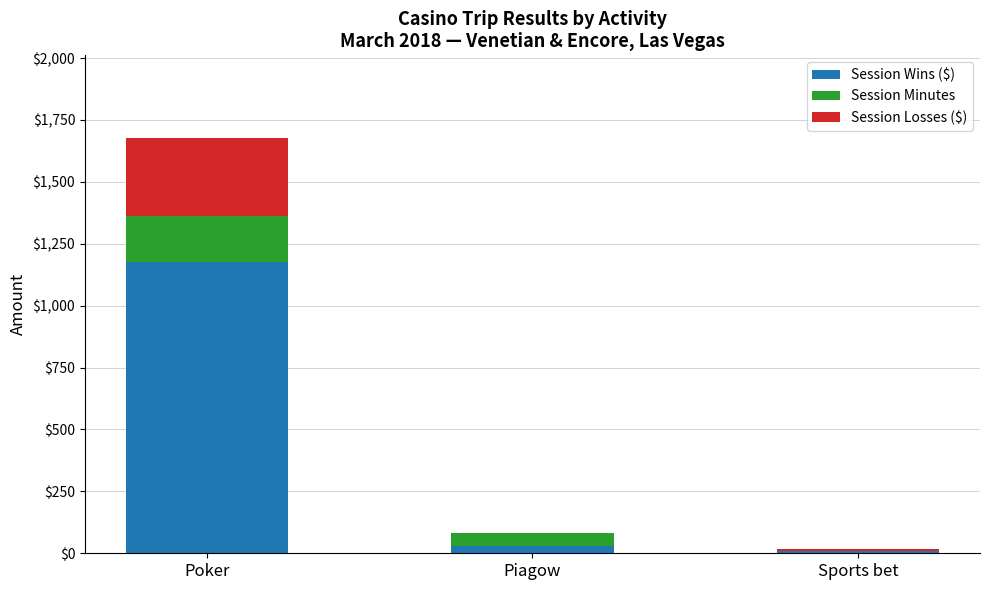

Where is Session Wins ($) nearest to the value 592?

Piagow